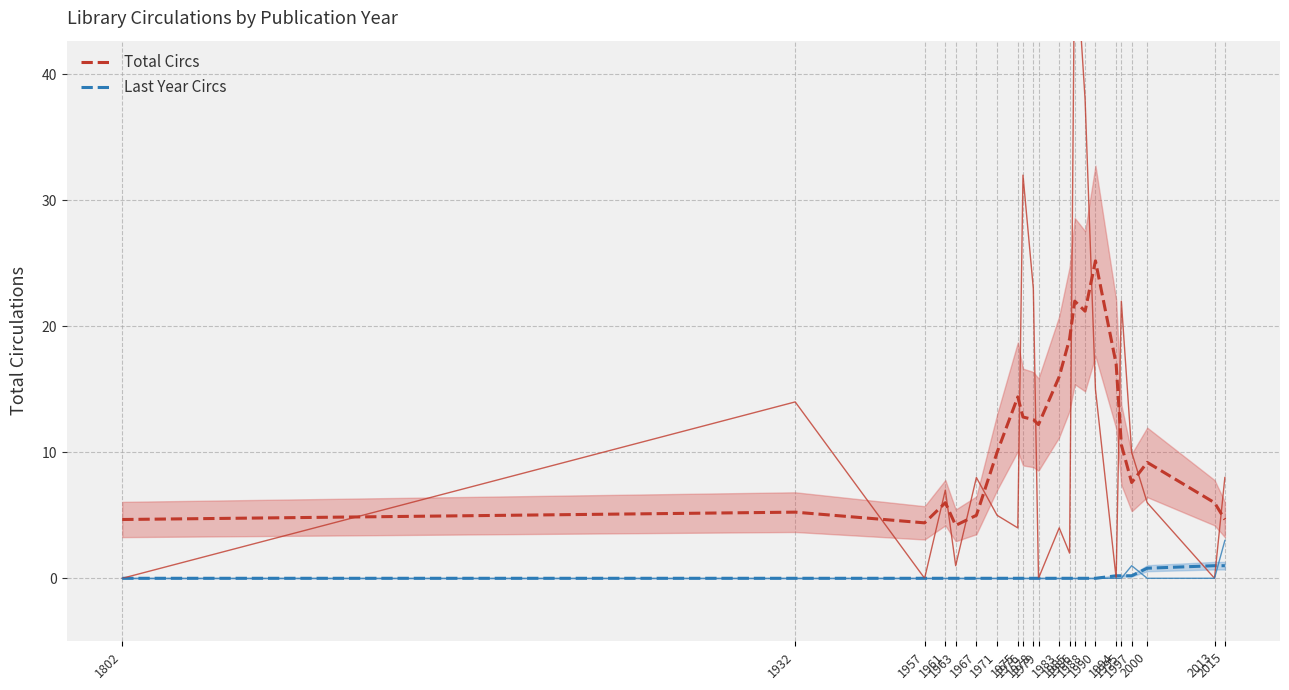

Which label corresponds to the smallest value in the chart?

1802